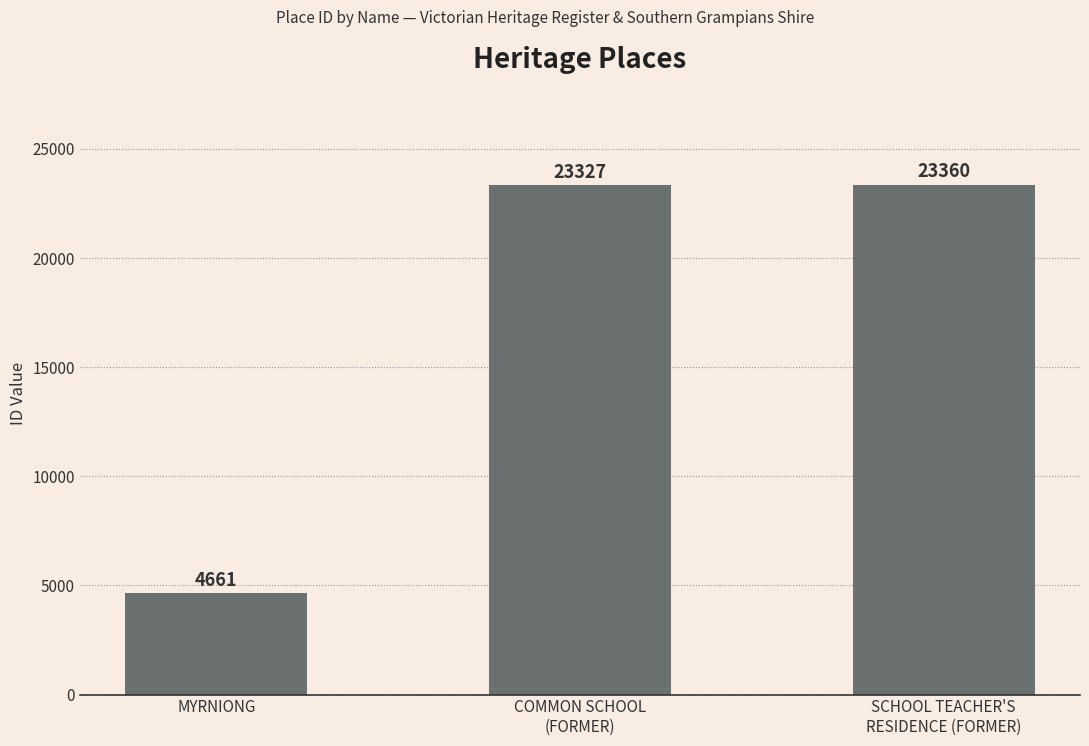

Between MYRNIONG and COMMON SCHOOL
(FORMER), which is larger?

COMMON SCHOOL
(FORMER)